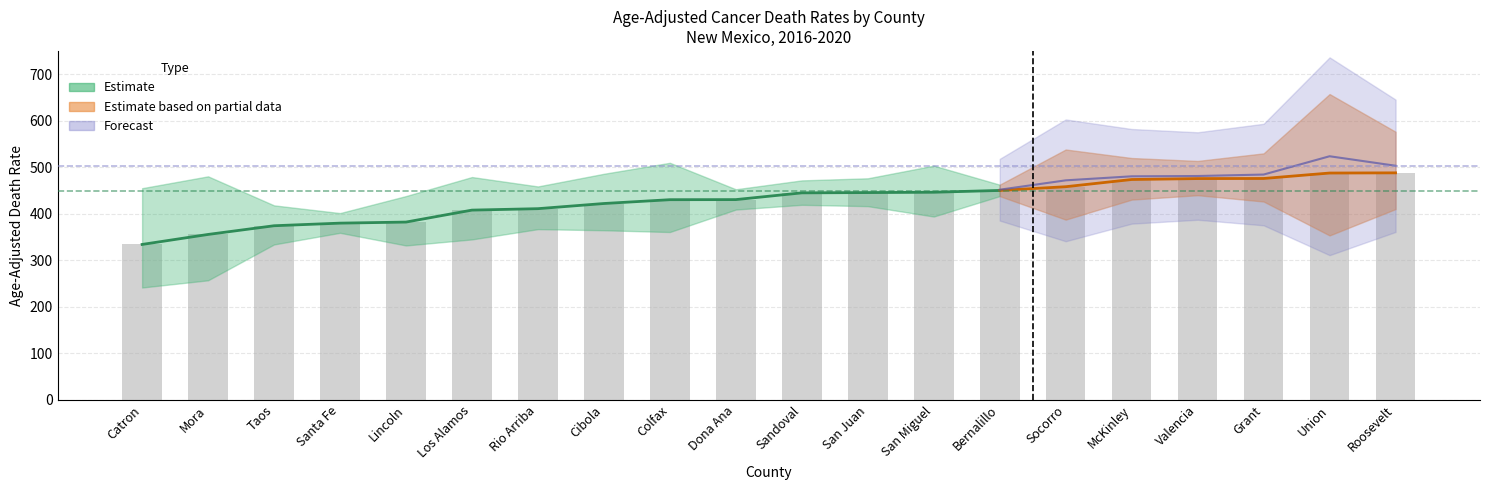

True or false: Upper CI has a value of 244.2 at Union.

False